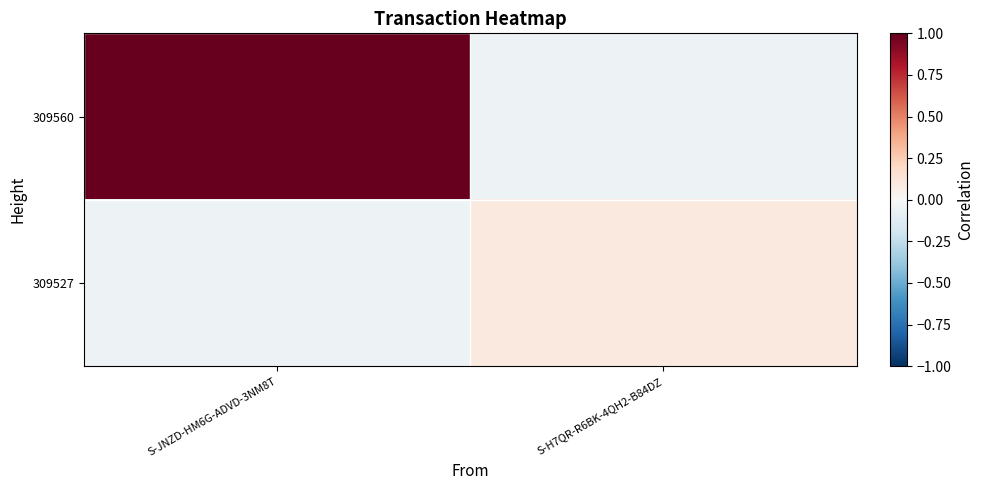

At which category is the sum across all series the highest?

S-JNZD-HM6G-ADVD-3NM8T